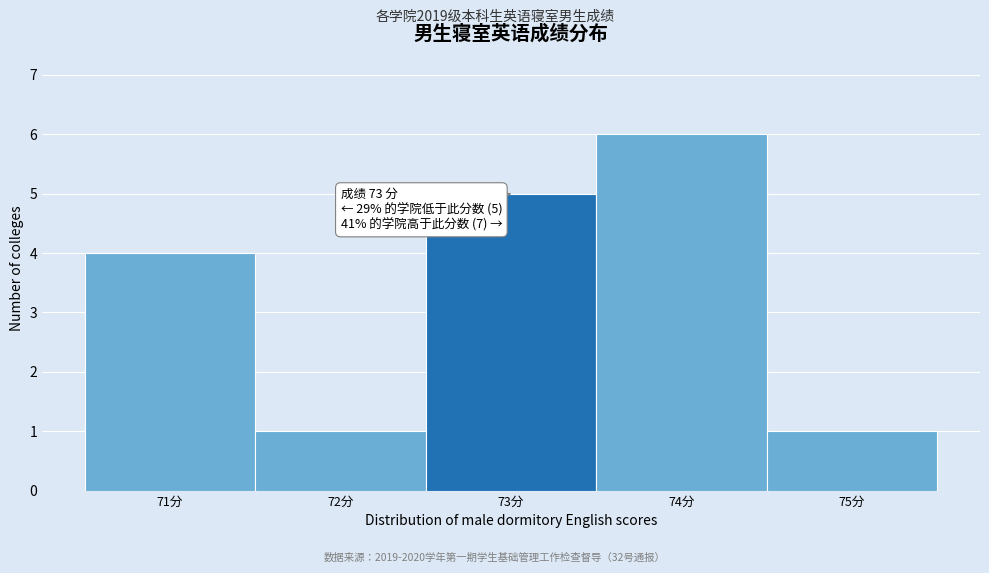

Over which range of the x-axis is the bar tallest?

73.5 to 74.5